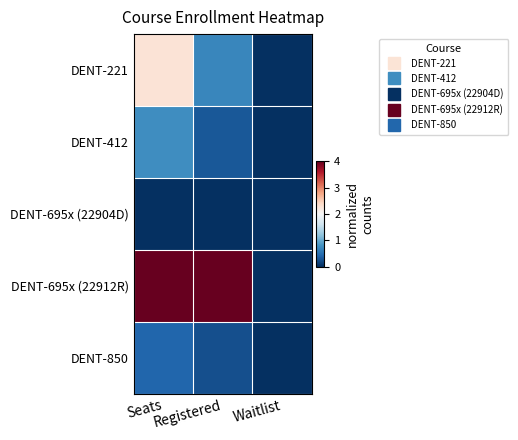

Which series has the largest total across all categories?

DENT-695x (22912R)